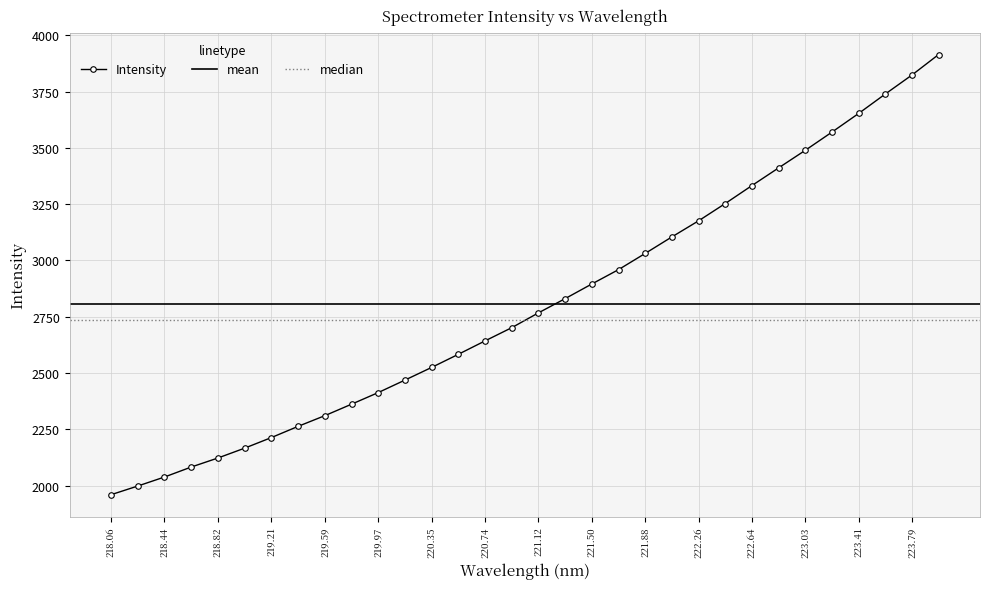

What is the lowest value of the Intensity series?

1959.6